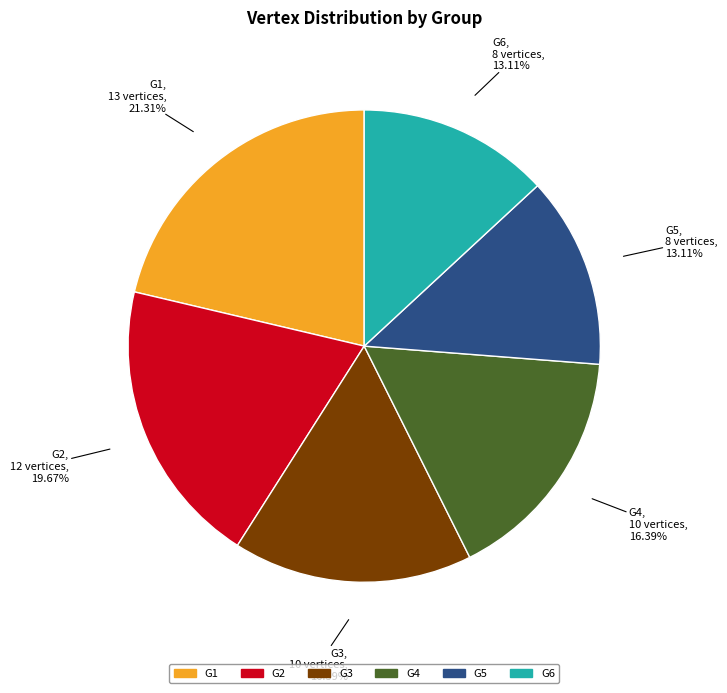

Which slice is the largest?

G1